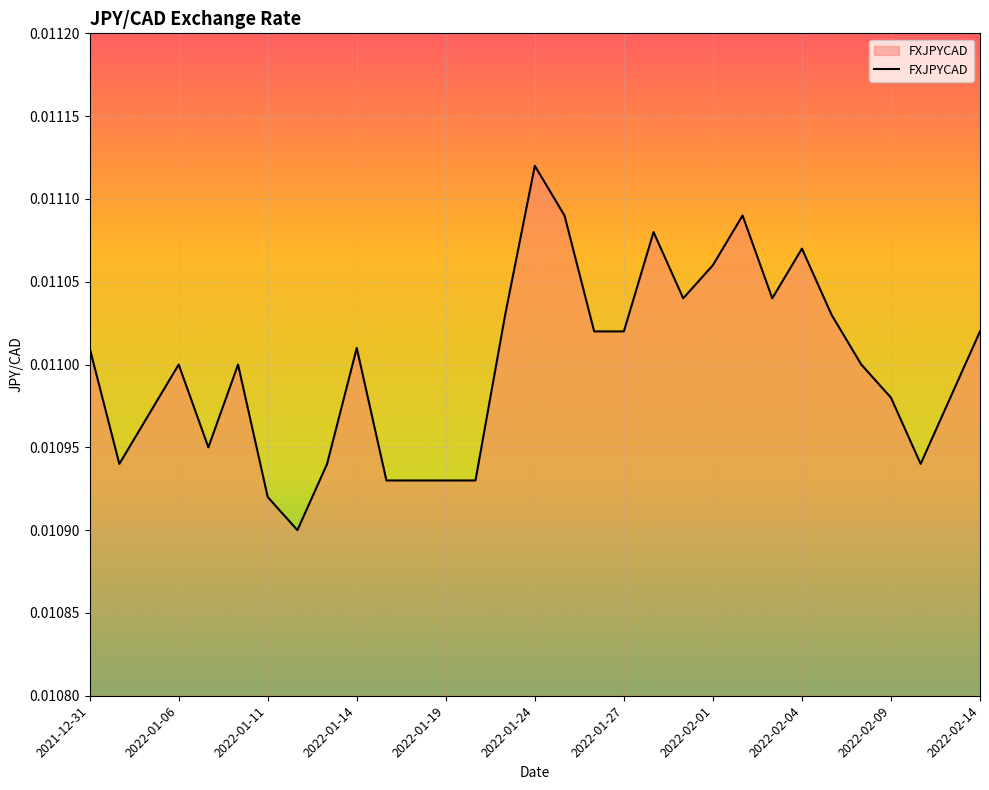

What is the label of the 11th point from the right?

2022-01-31